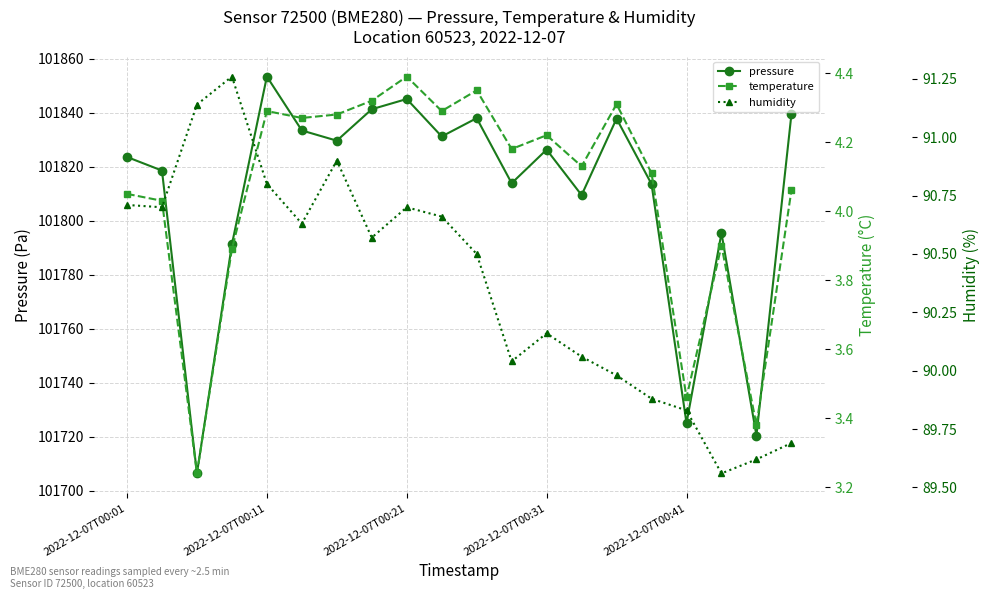

What is the minimum value for pressure?

101706.4